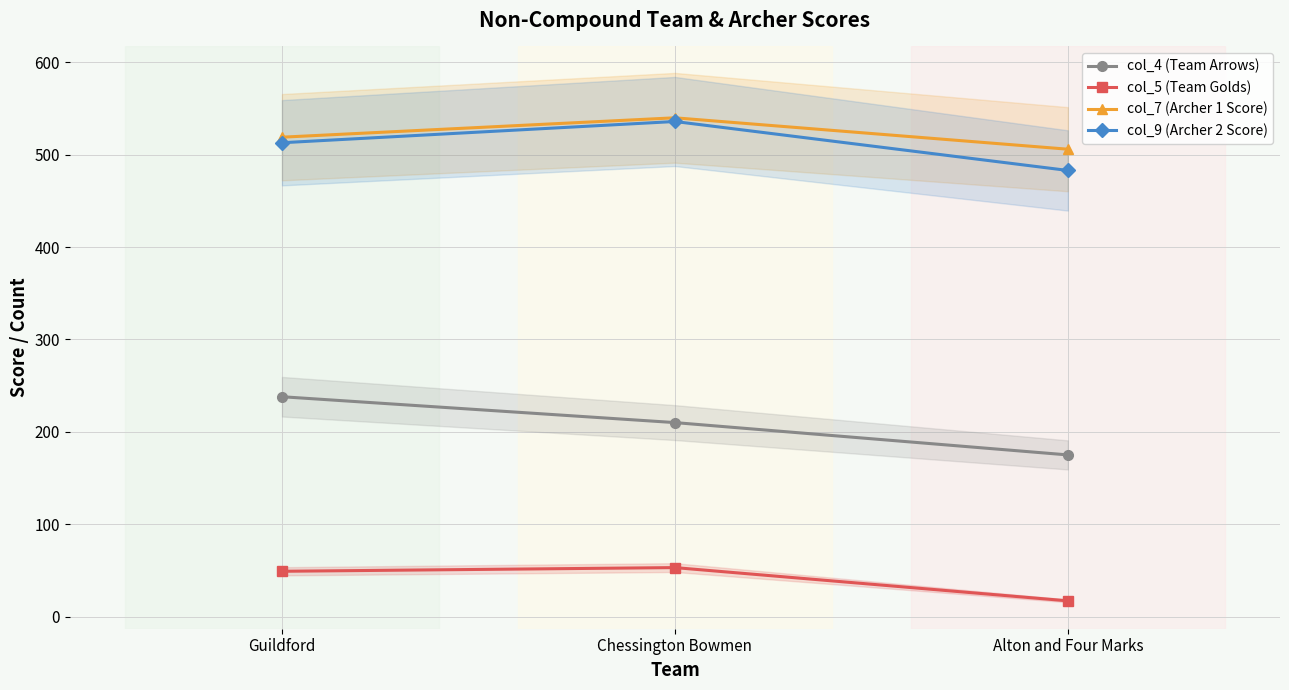

Reading left to right, extract all data points from this chart.

col_4 (Team Arrows): Guildford=238	Chessington Bowmen=210	Alton and Four Marks=175
col_5 (Team Golds): Guildford=49	Chessington Bowmen=53	Alton and Four Marks=17
col_7 (Archer 1 Score): Guildford=519	Chessington Bowmen=540	Alton and Four Marks=506
col_9 (Archer 2 Score): Guildford=513	Chessington Bowmen=536	Alton and Four Marks=483